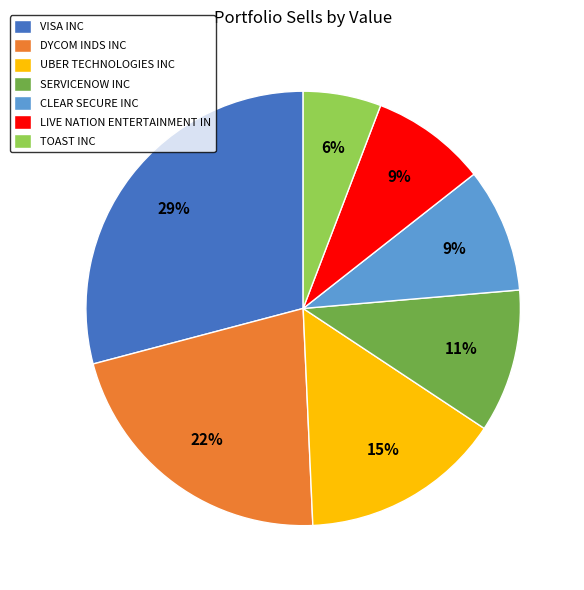

Is UBER TECHNOLOGIES INC the majority of the pie?

No